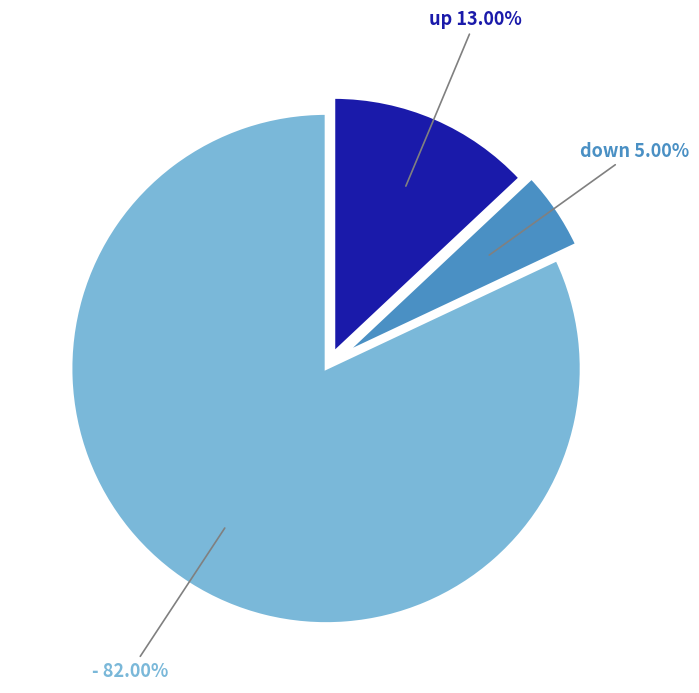

Is there a majority slice in this chart?

Yes